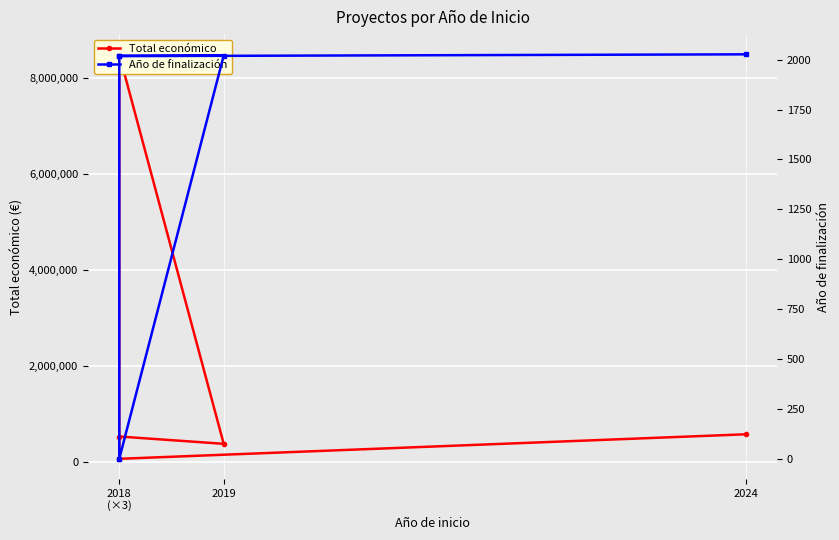

True or false: Total económico and Año de finalización intersect in this chart.

False